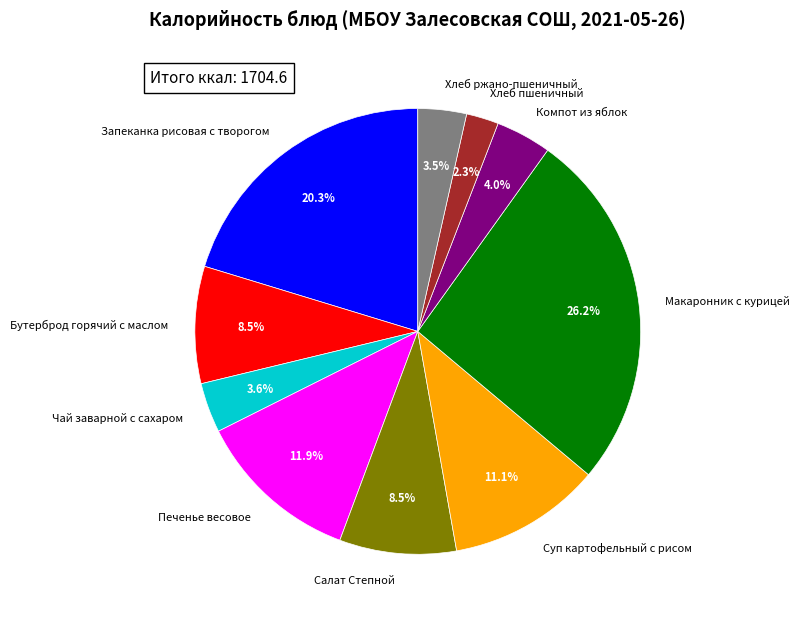

Does any single category account for the majority?

No